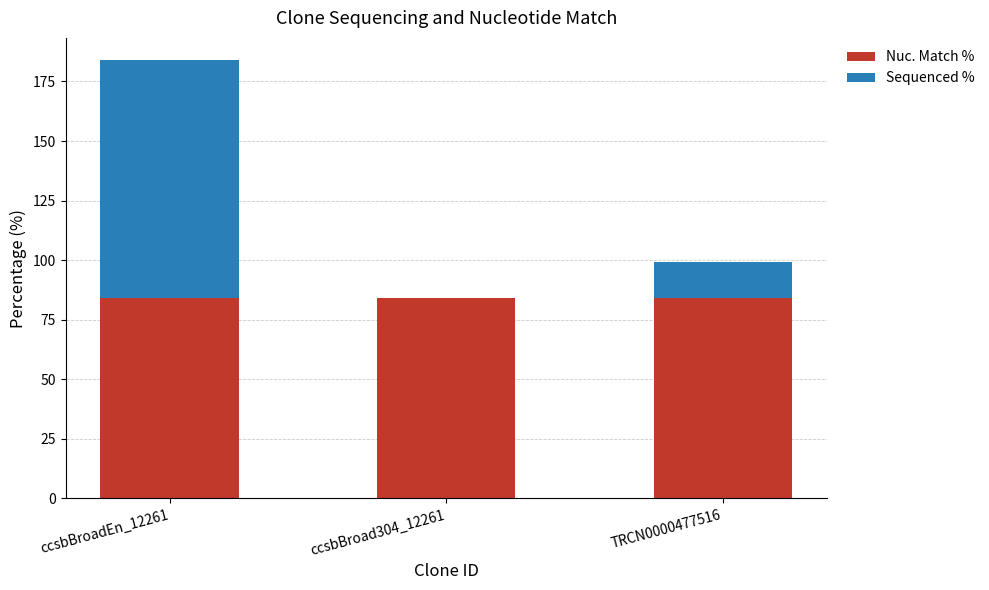

True or false: Nuc. Match % has a value of 84.1 at ccsbBroad304_12261.

True